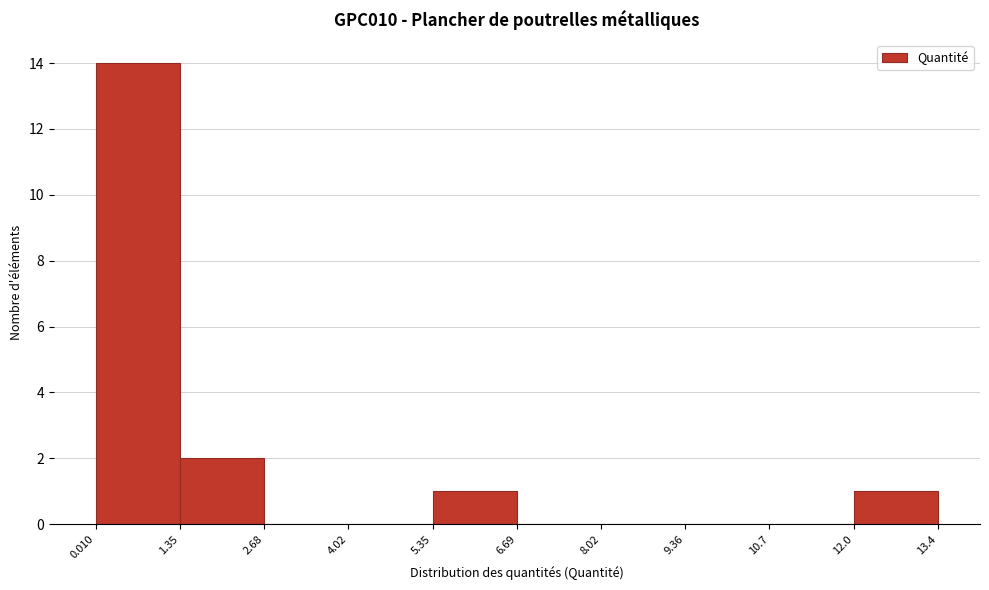

Reading left to right, transcribe this chart: for each bar, give the range it covers on the x-axis and its height. The values are not printed on the chart, so give them approximately, as read against the axis.

0.010 to 1.35: 14
1.35 to 2.68: 2
2.68 to 4.02: 0
4.02 to 5.35: 0
5.35 to 6.69: 1
6.69 to 8.02: 0
8.02 to 9.36: 0
9.36 to 10.7: 0
10.7 to 12.0: 0
12.0 to 13.4: 1